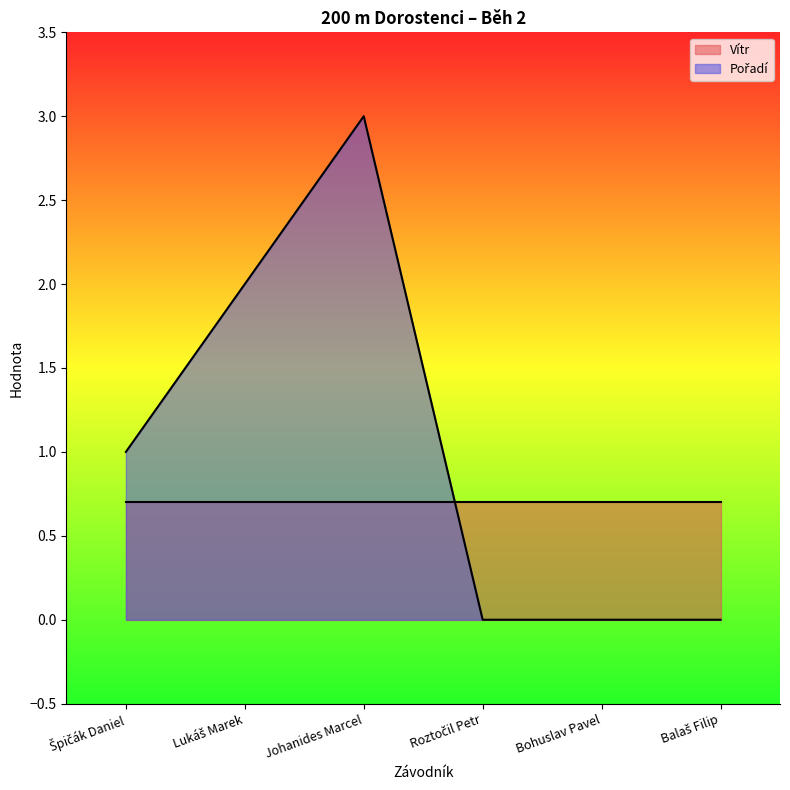

Which has a higher value, Špičák Daniel or Johanides Marcel?

Johanides Marcel